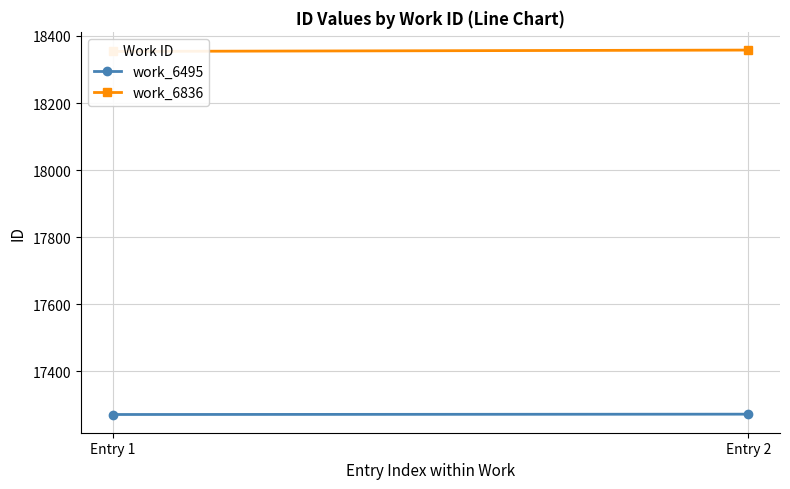

Reading left to right, list all the values displayed in this chart.

work_6495: Entry 1=17271	Entry 2=17272
work_6836: Entry 1=18354	Entry 2=18358